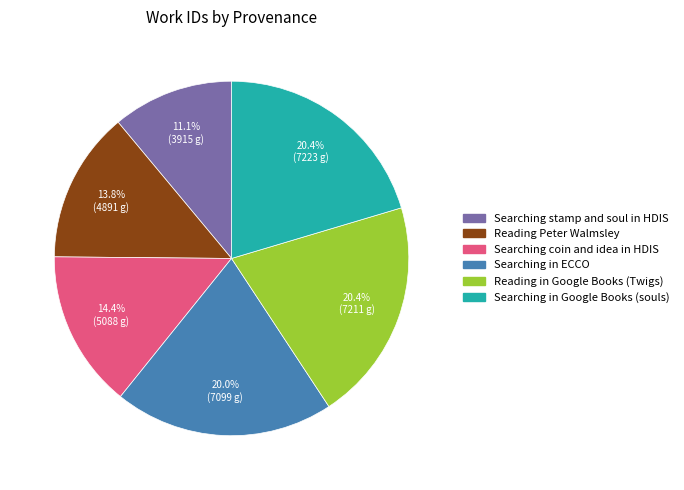

To the nearest percent, what is the difference between the largest and smallest slice percentages?

9%